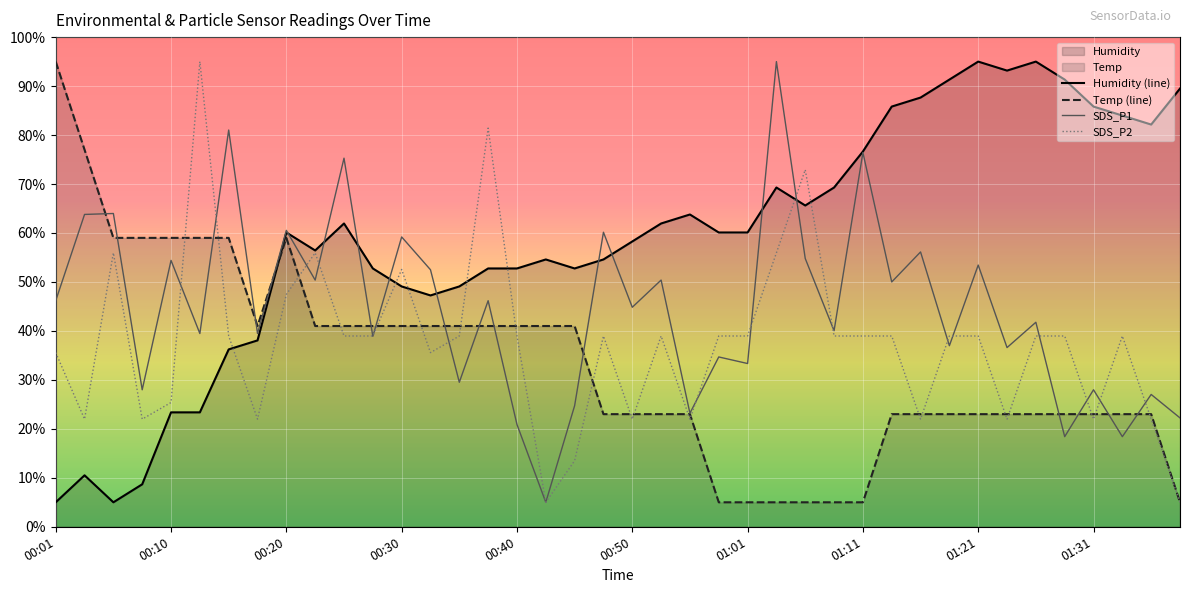

True or false: Temp (line) has a value of 23.0 at 01:21.

True